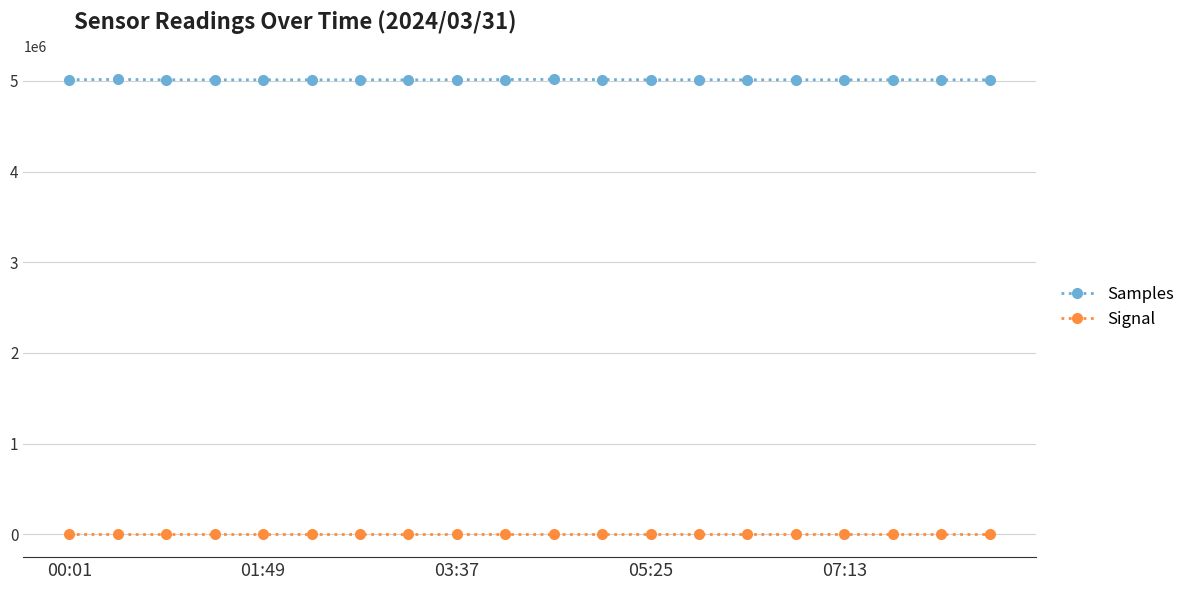

True or false: Signal and Samples intersect in this chart.

False